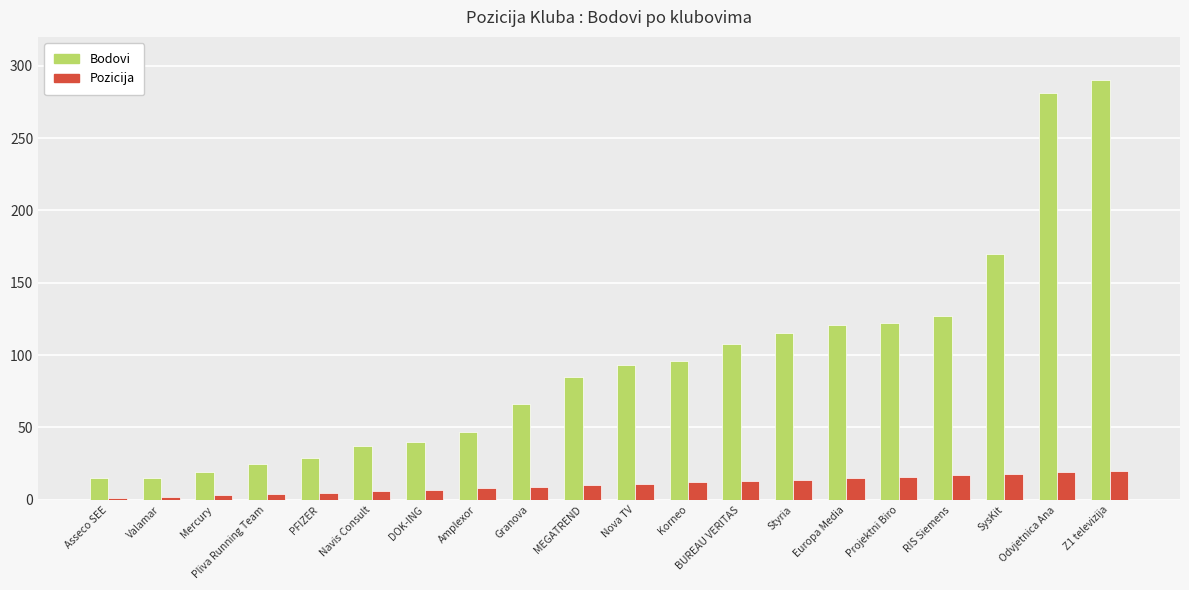

What is the difference between the Bodovi values at Asseco SEE and Granova?

51